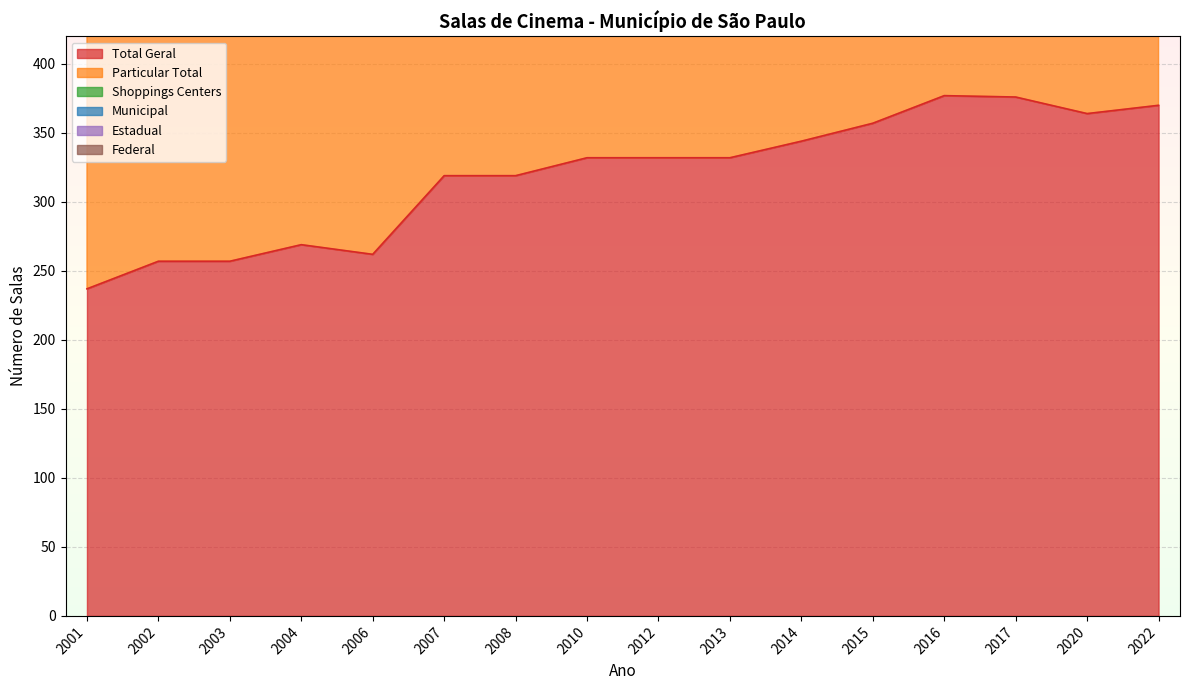

At which label does Total Geral first exceed 332?

2014